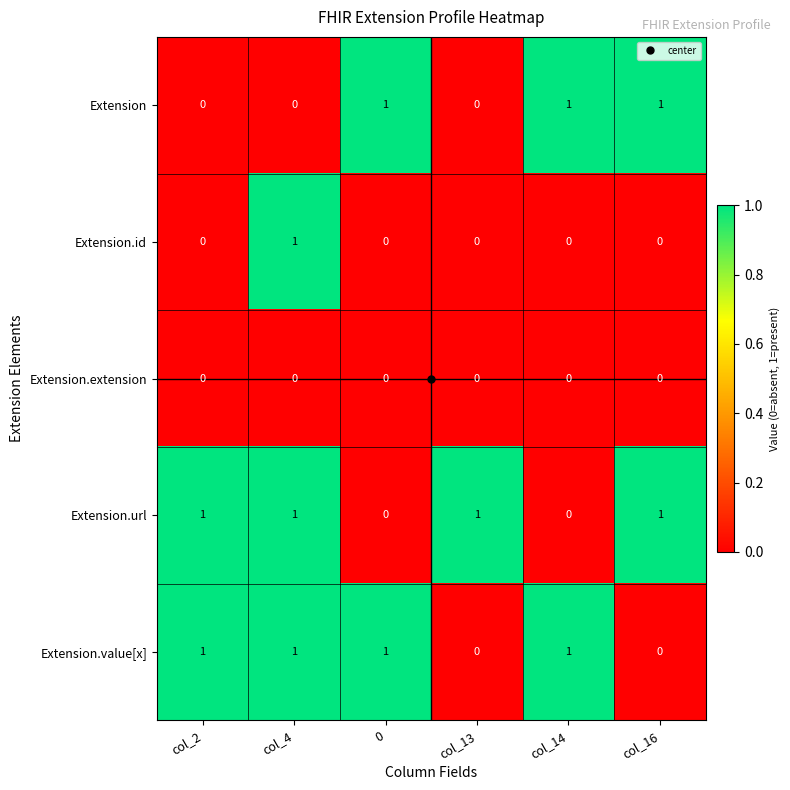

How many Extension.value[x] values are between 0 and 1?

6